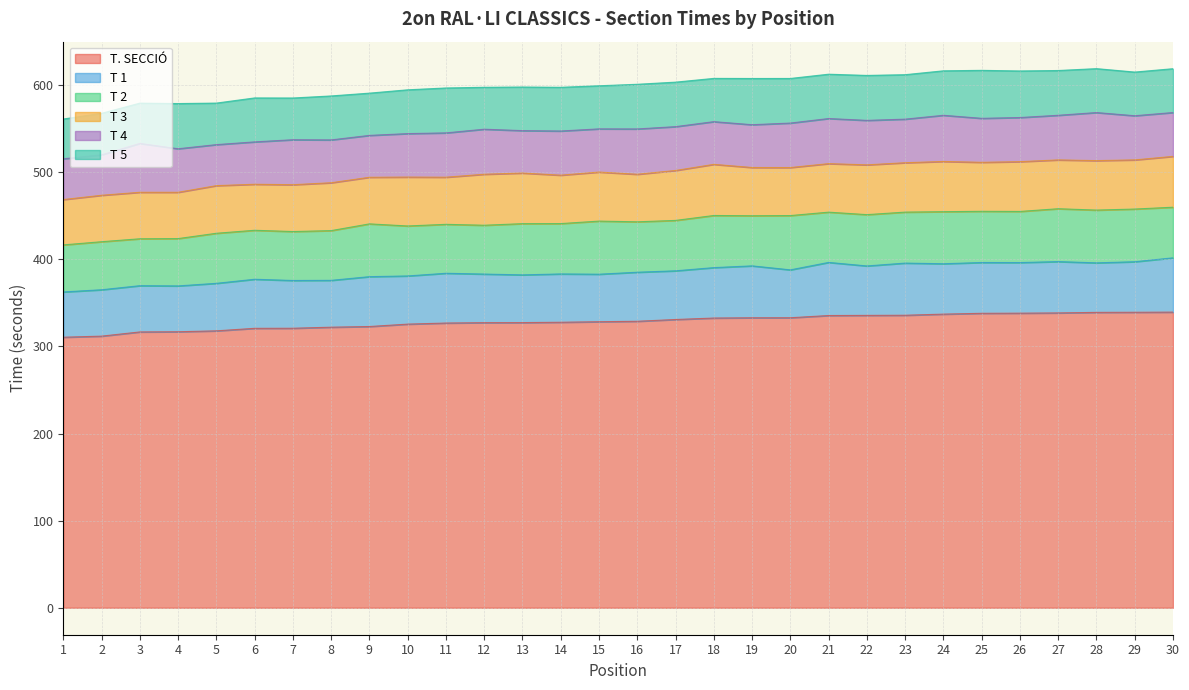

What is the difference between the T 4 values at 27 and 9?

3.2